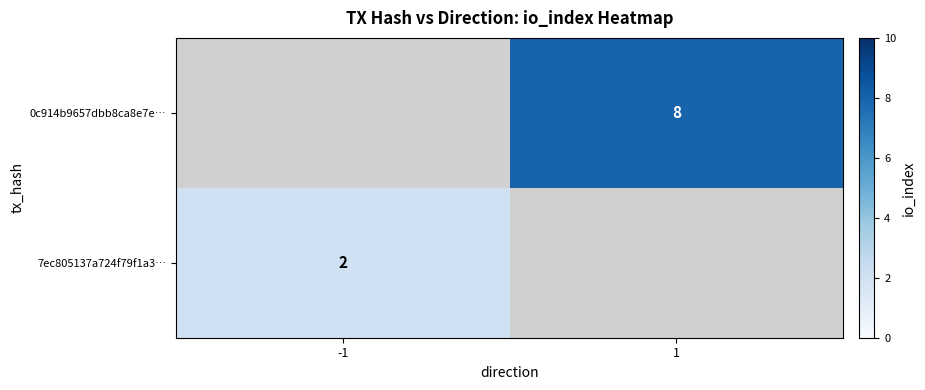

Is it true that 7ec805137a724f79f1a3… equals 1 at -1?

False